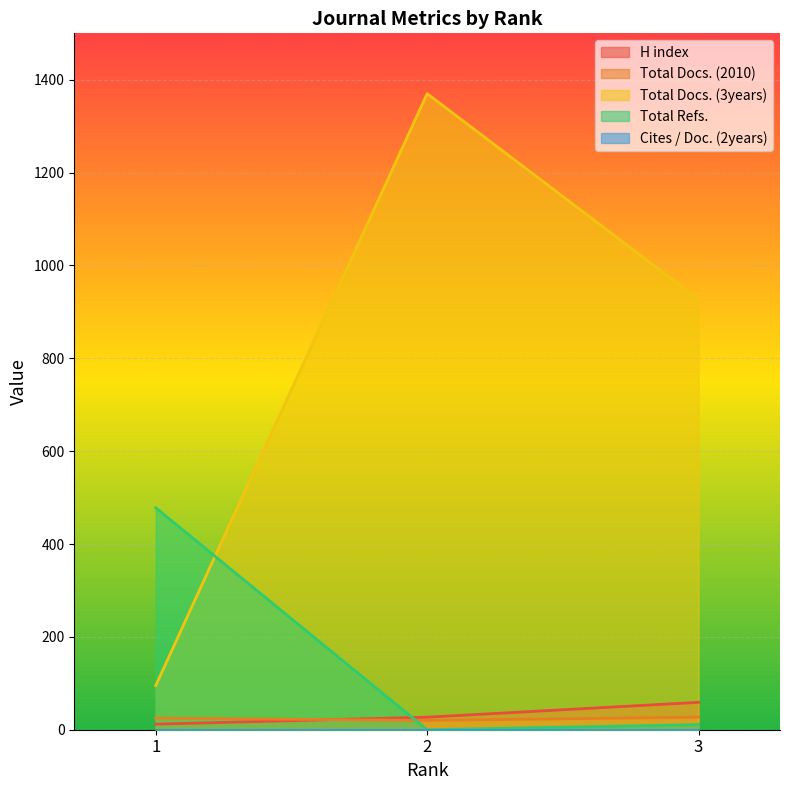

At how many categories does at least one series exceed 97?

3